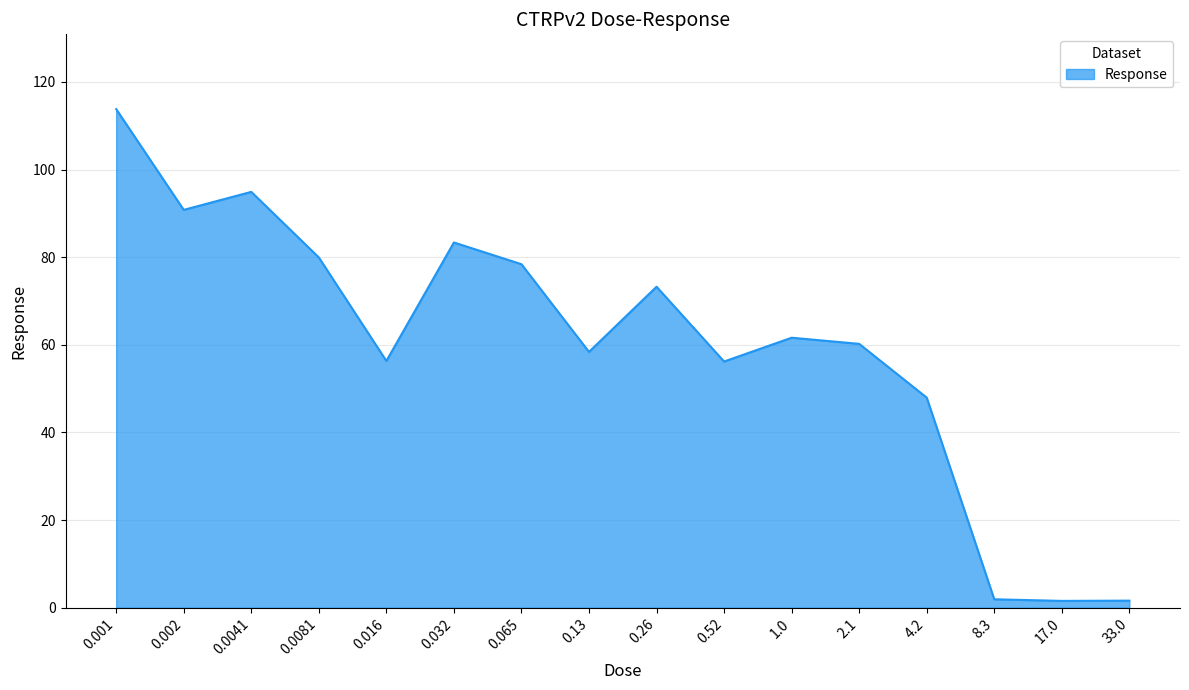

Is it true that the value at 0.016 is 56.3?

True